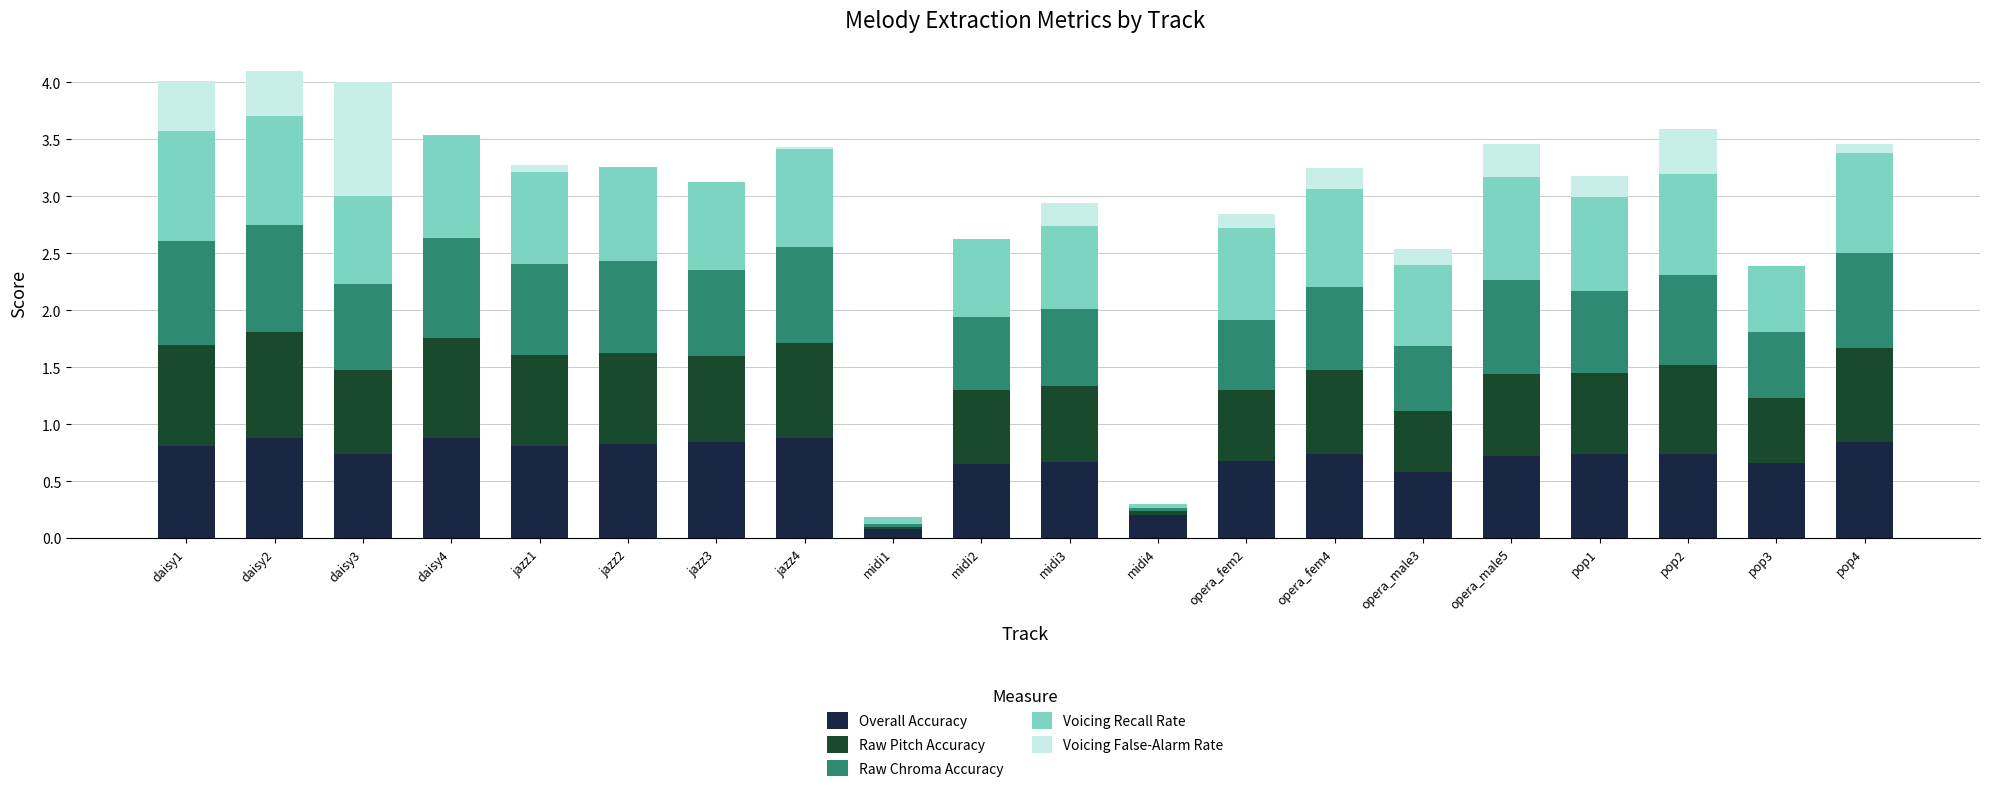

What is the total value across all series at opera_fem4?

3.2